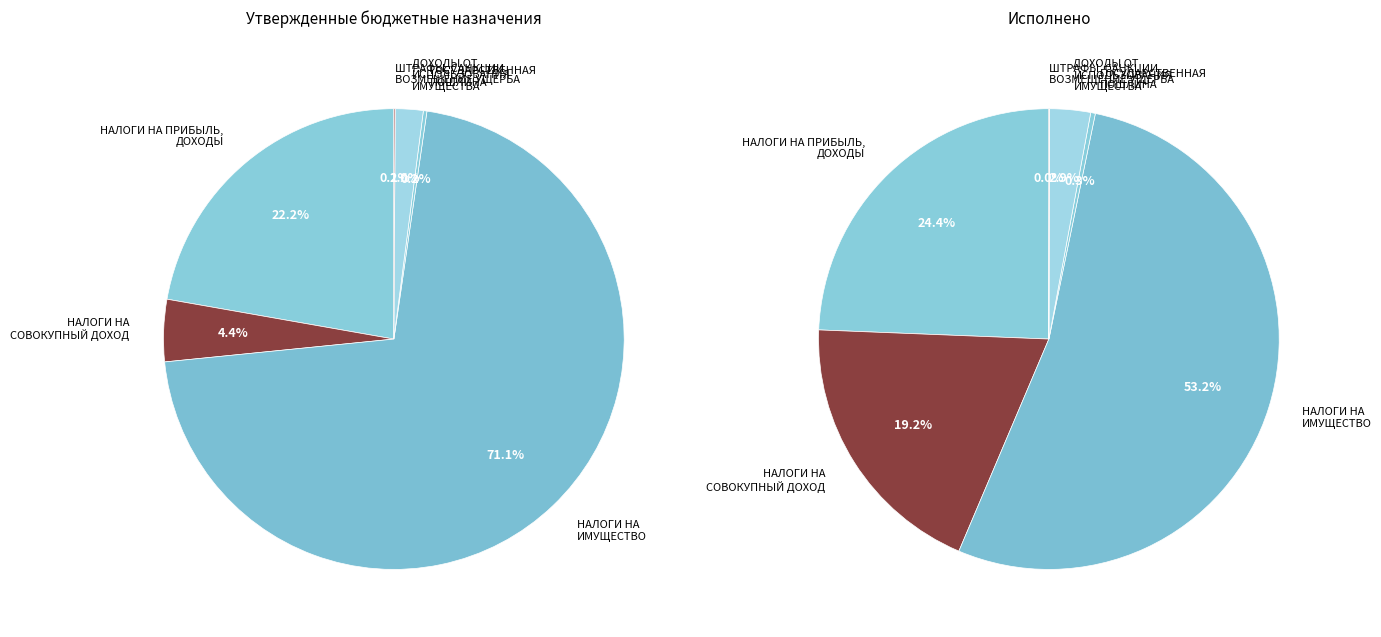

Rank the series at ШТРАФЫ, САНКЦИИ, ВОЗМЕЩЕНИЕ УЩЕРБА from highest to lowest value.

Утвержденные бюджетные назначения, Исполнено